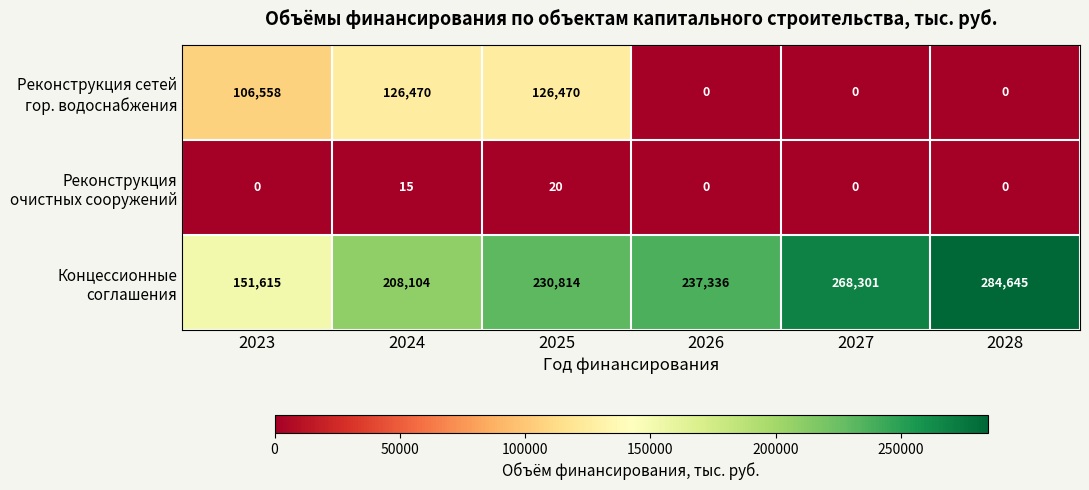

Which category has the highest value across all series?

2028